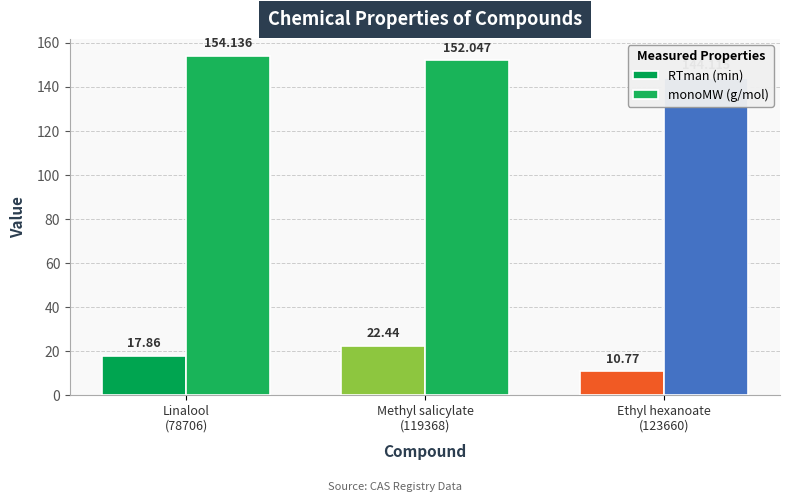

True or false: RTman (min) has a value of 17.9 at Linalool
(78706).

True